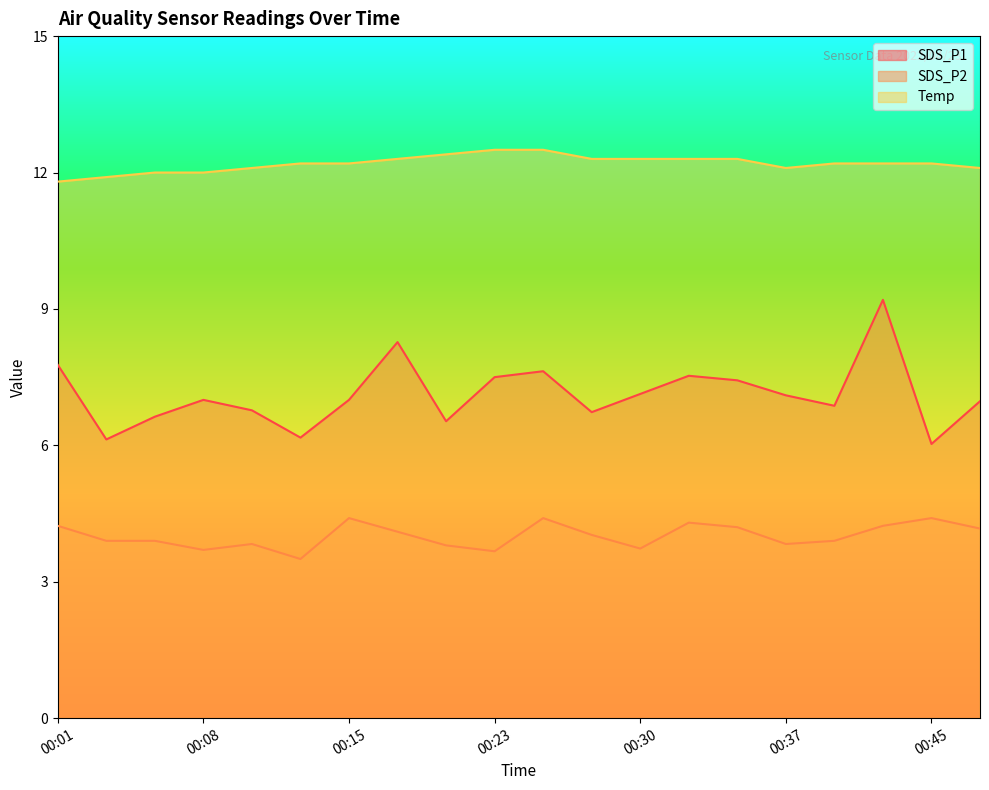

At which label does Temp first exceed 12?

00:10